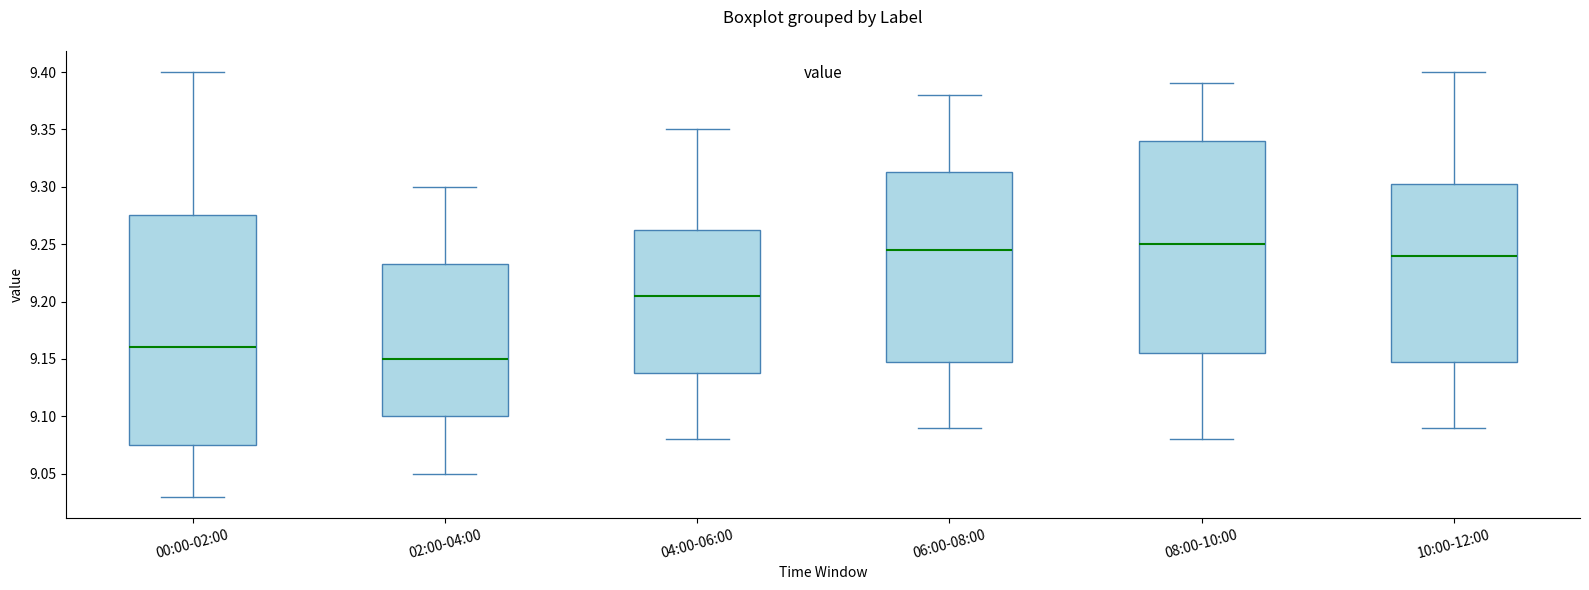

Where is the upper edge of the box for 10:00-12:00 on the y-axis? The values are not printed on the chart, so give them approximately, as read against the axis.

9.305